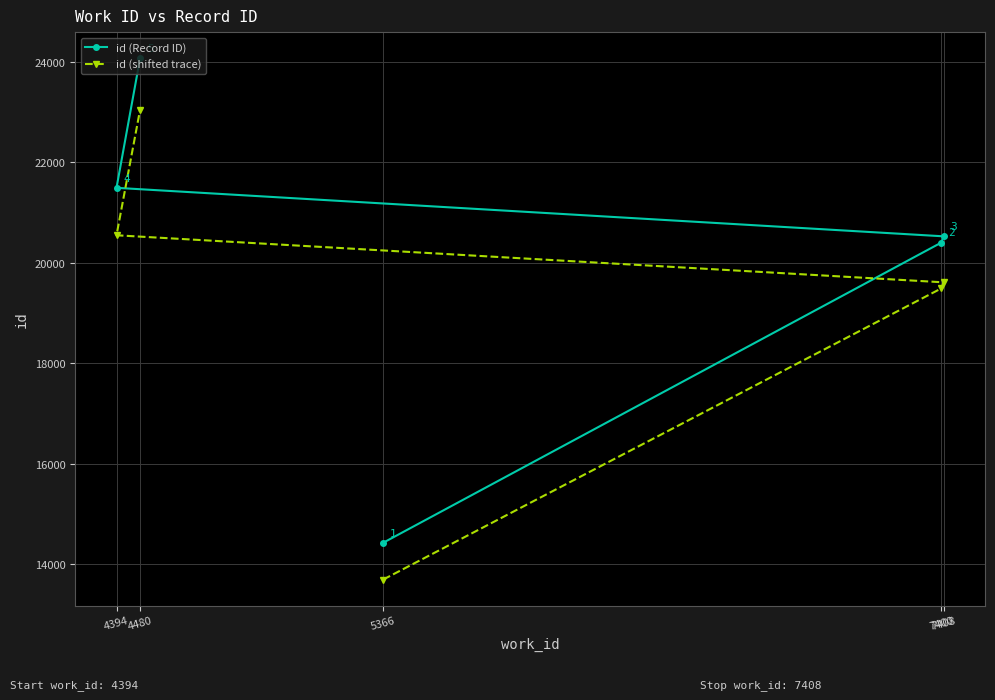

What is the difference between the maximum and minimum values in the id (Record ID) series?

9647.0